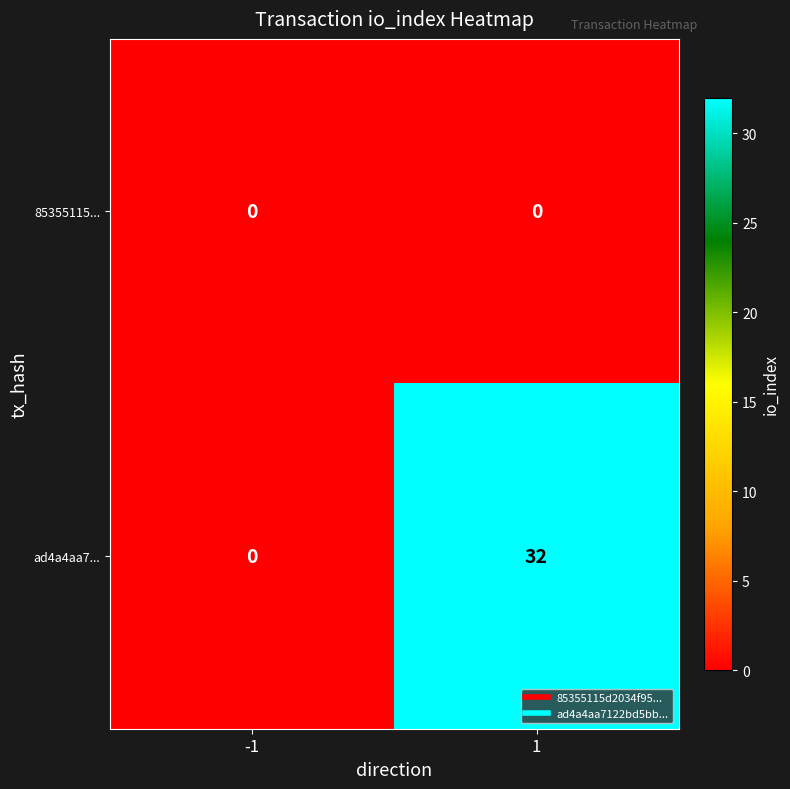

What is the sum of the ad4a4aa7... values at 1 and -1?

32